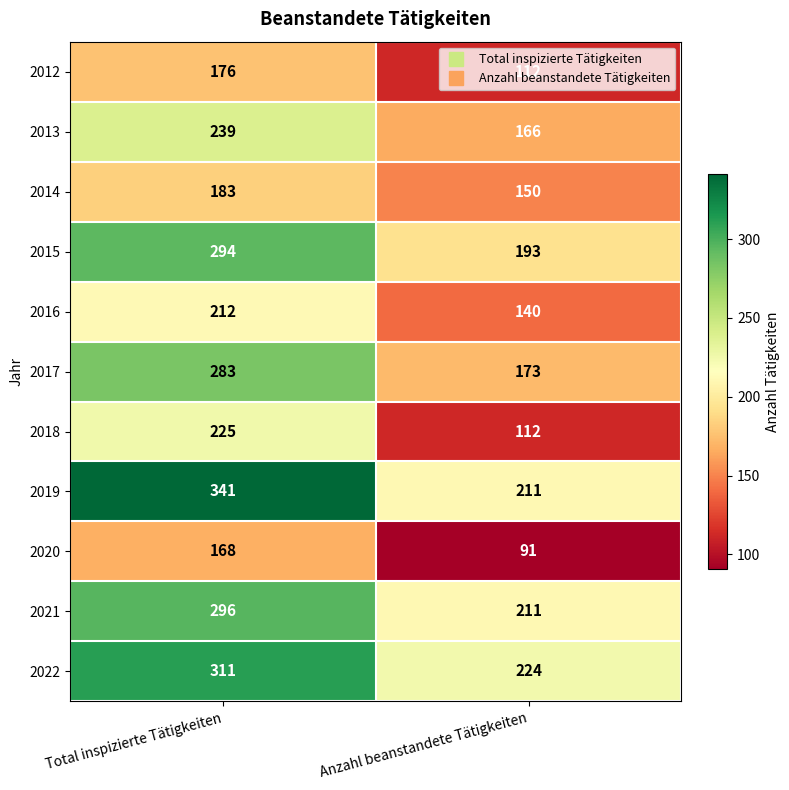

Is it true that 2013 equals 239 at Total inspizierte Tätigkeiten?

True